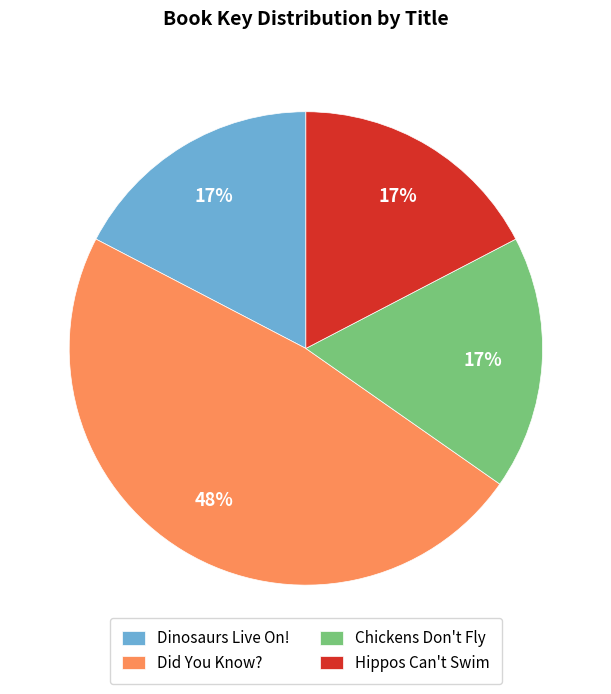

Which slice is the largest?

Did You Know?